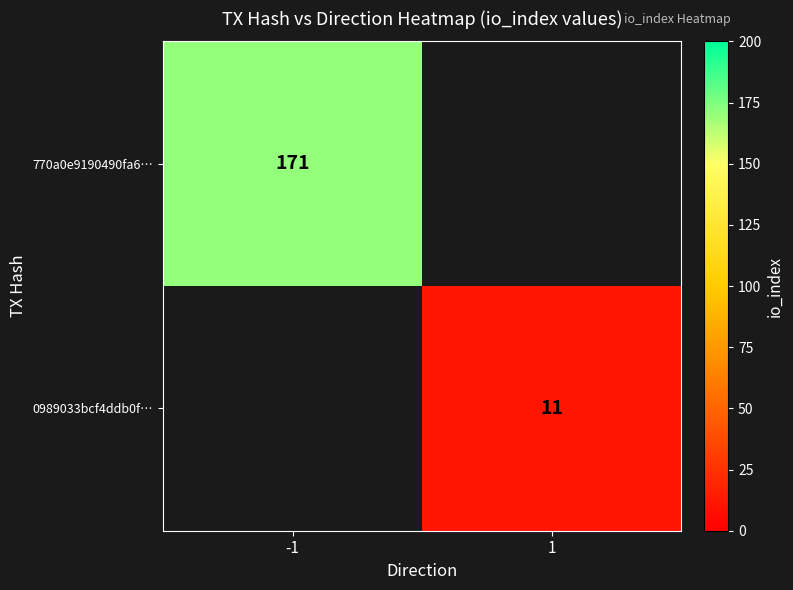

The 770a0e9190490fa6… series shows 171 at -1. True or false?

True